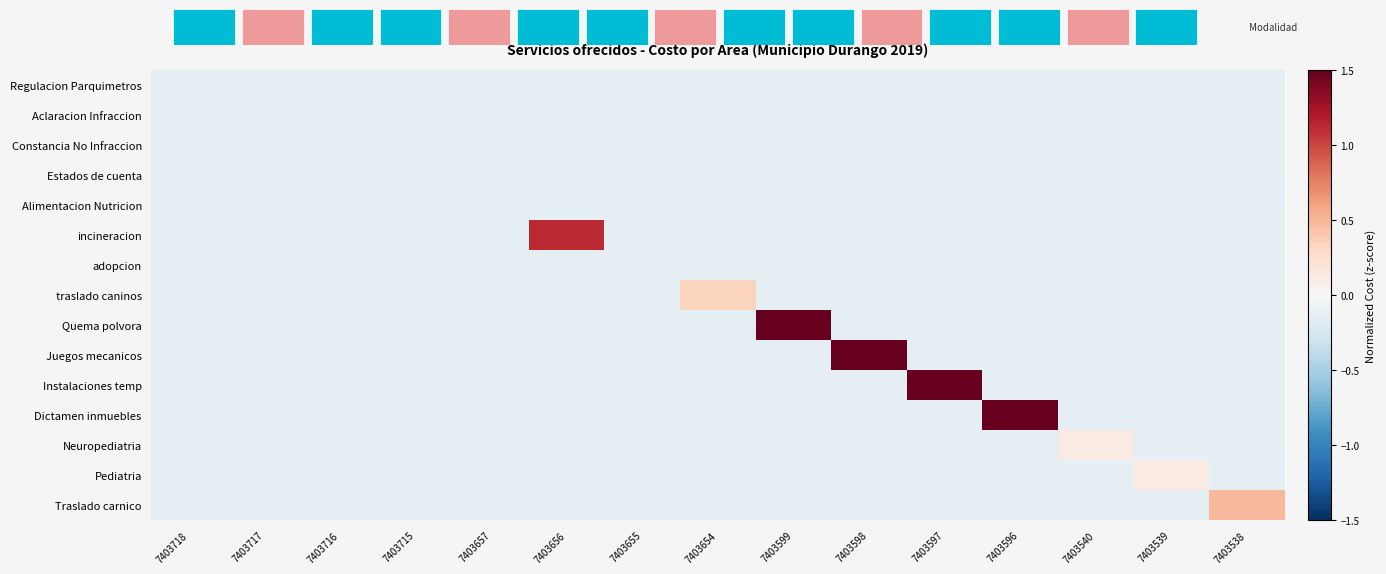

Count the number of data series in this chart.

15